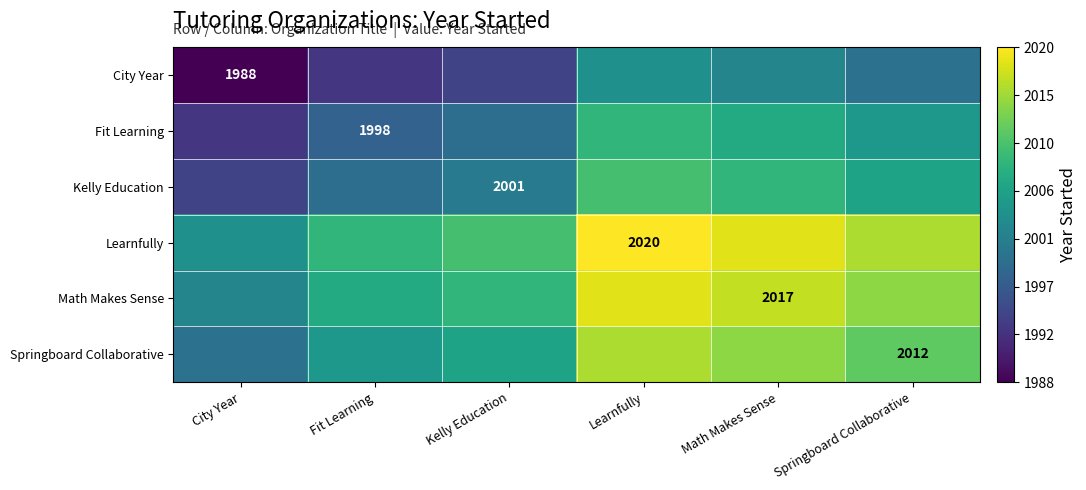

What is the total value across all series at Learnfully?

12078.0